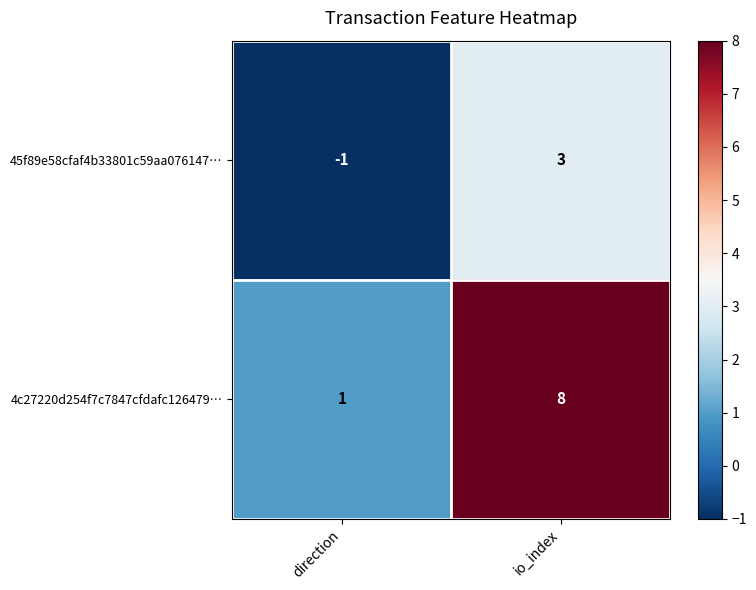

The 45f89e58cfaf4b33801c59aa076147… series shows 1 at io_index. True or false?

False